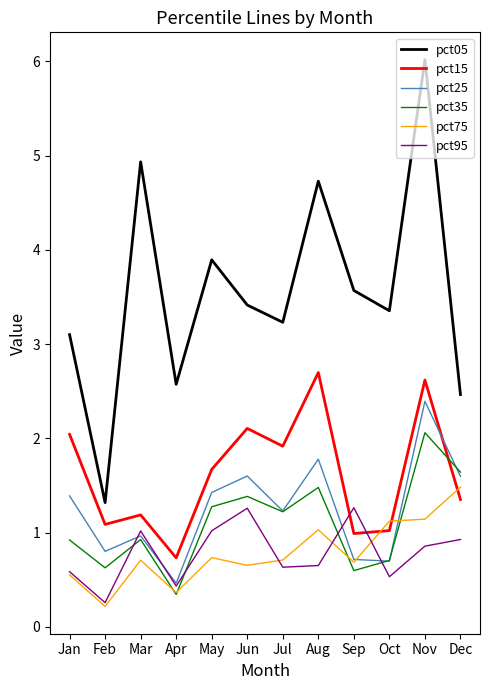

The value of pct25 at Jul is 1.2. True or false?

True